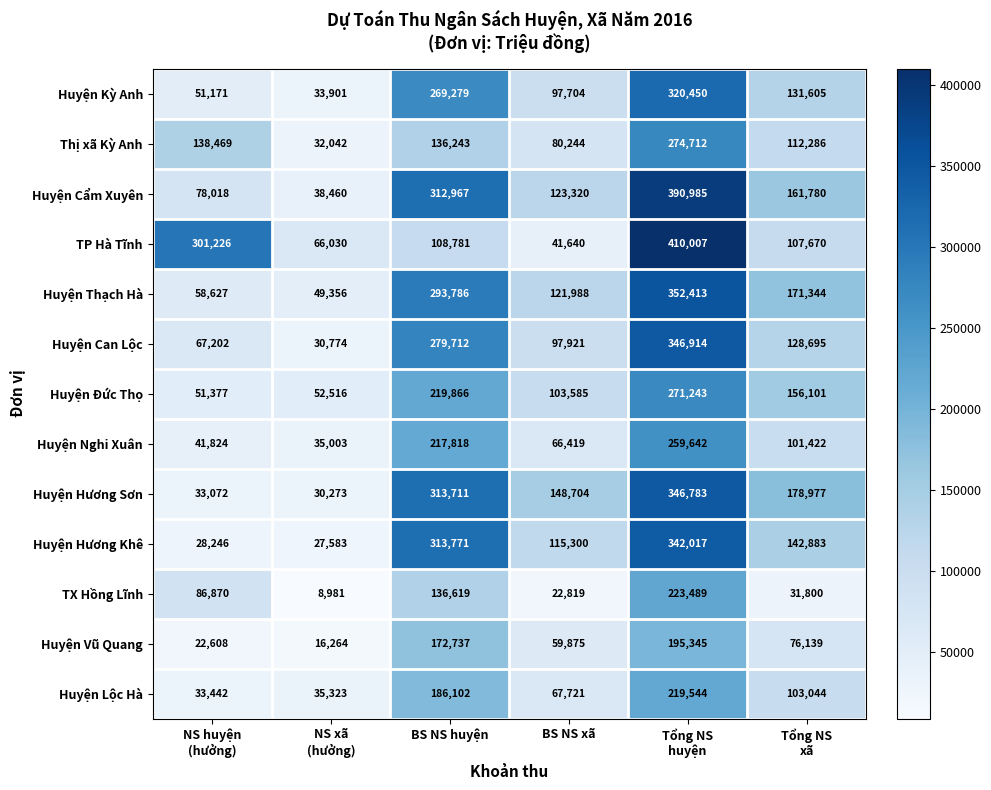

At BS NS huyện, list the series in order from smallest to largest.

TP Hà Tĩnh, Thị xã Kỳ Anh, TX Hồng Lĩnh, Huyện Vũ Quang, Huyện Lộc Hà, Huyện Nghi Xuân, Huyện Đức Thọ, Huyện Kỳ Anh, Huyện Can Lộc, Huyện Thạch Hà, Huyện Cẩm Xuyên, Huyện Hương Sơn, Huyện Hương Khê